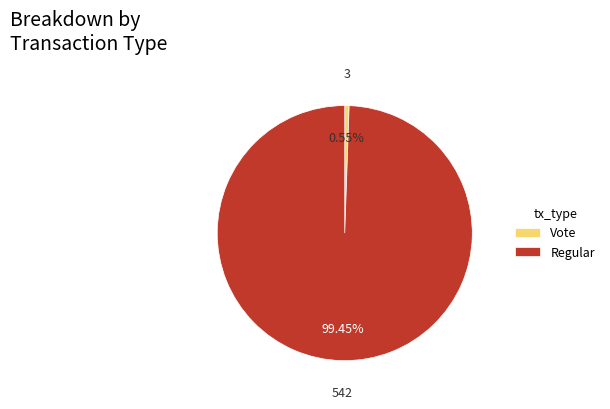

Between Regular and Vote, which is larger?

Regular